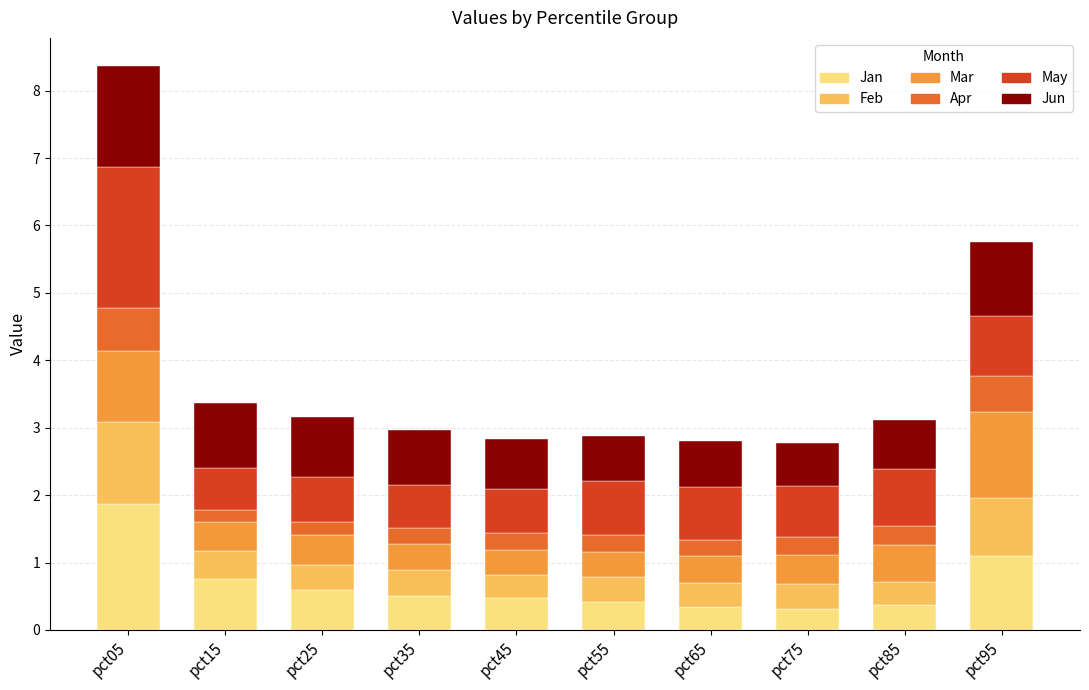

At which label does Jan reach its peak?

pct05